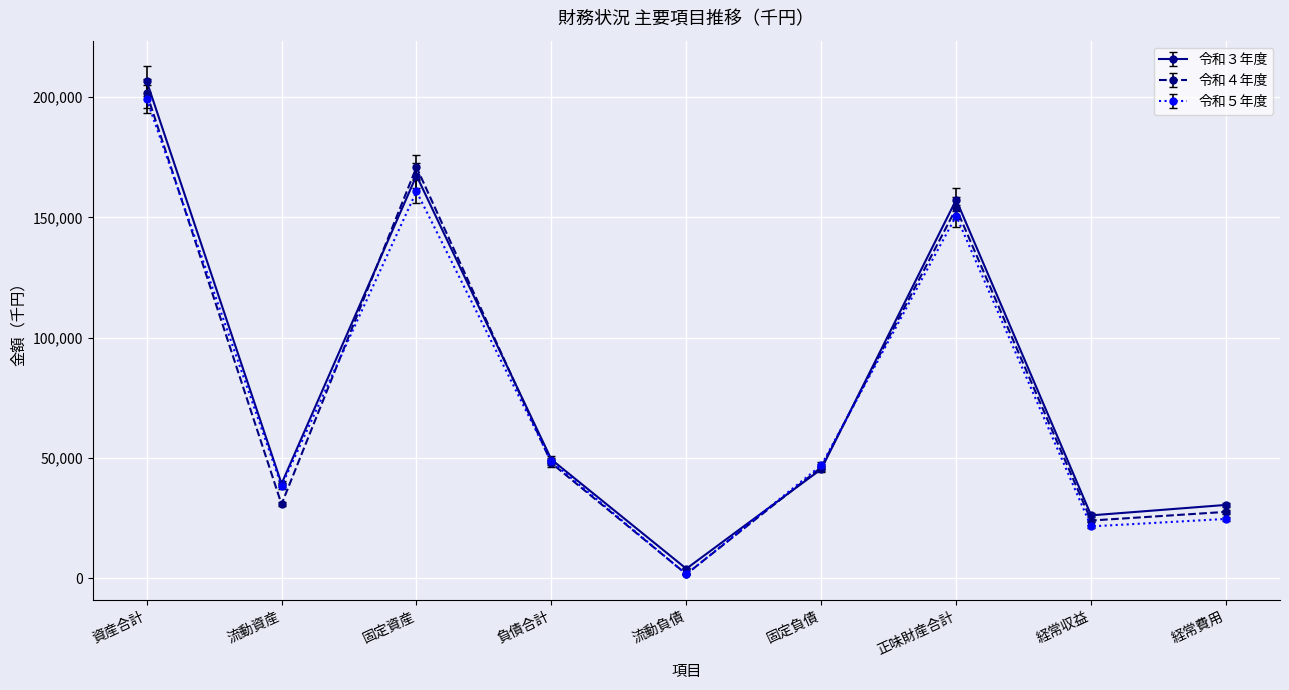

Which series has the widest spread of values?

令和３年度